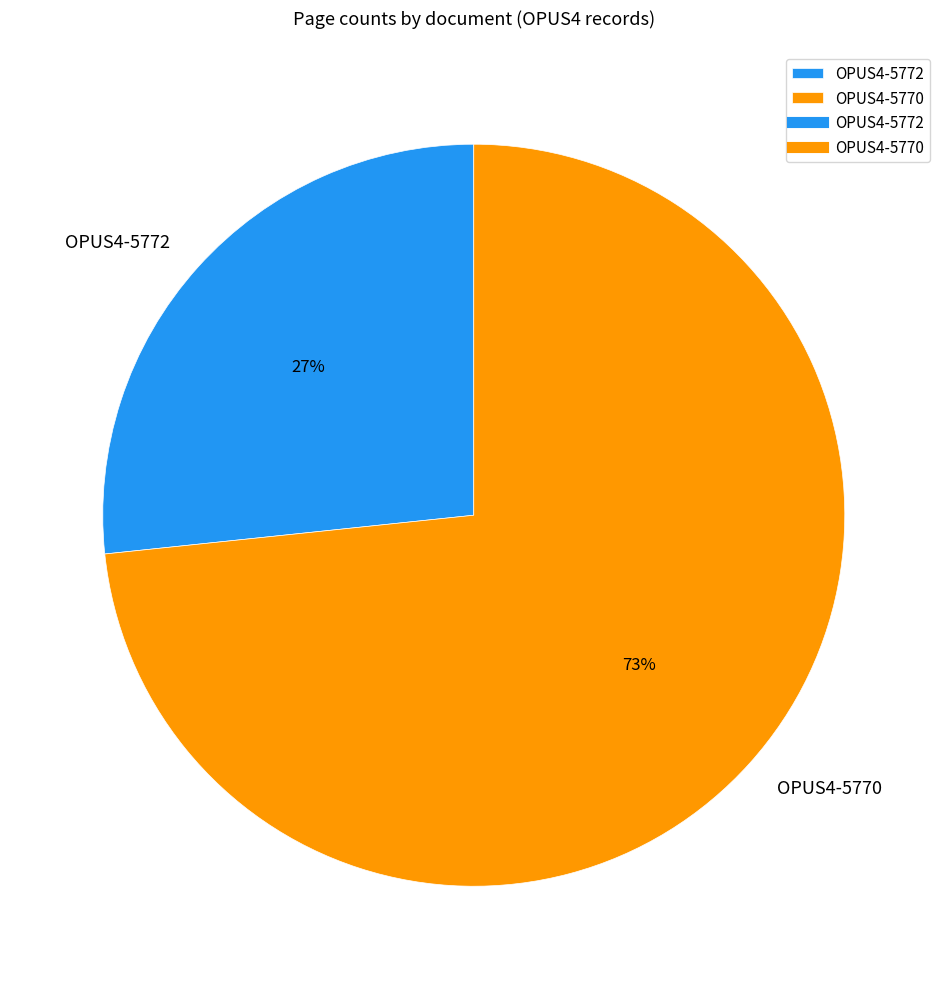

Is there any slice that represents more than half of the pie?

Yes